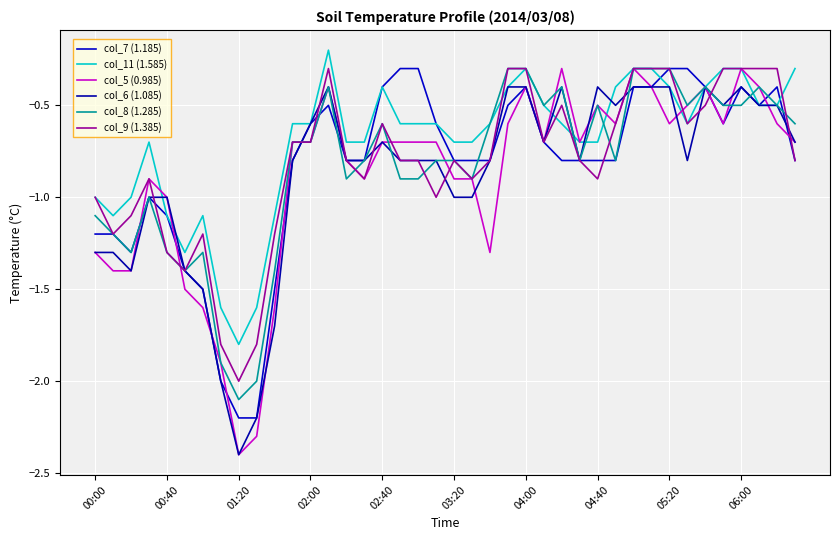

Which series has the largest total across all categories?

col_11 (1.585)